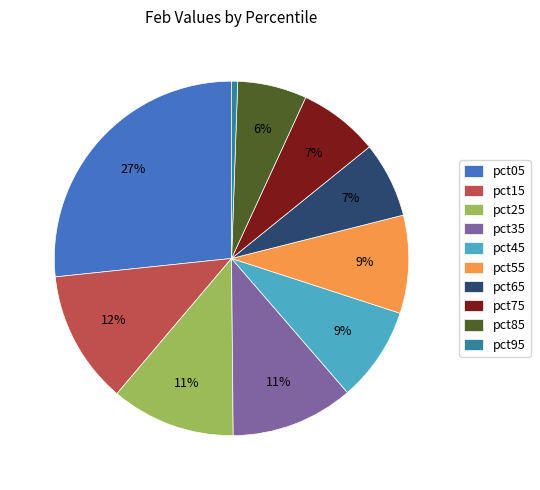

How many slices are in this pie chart?

10